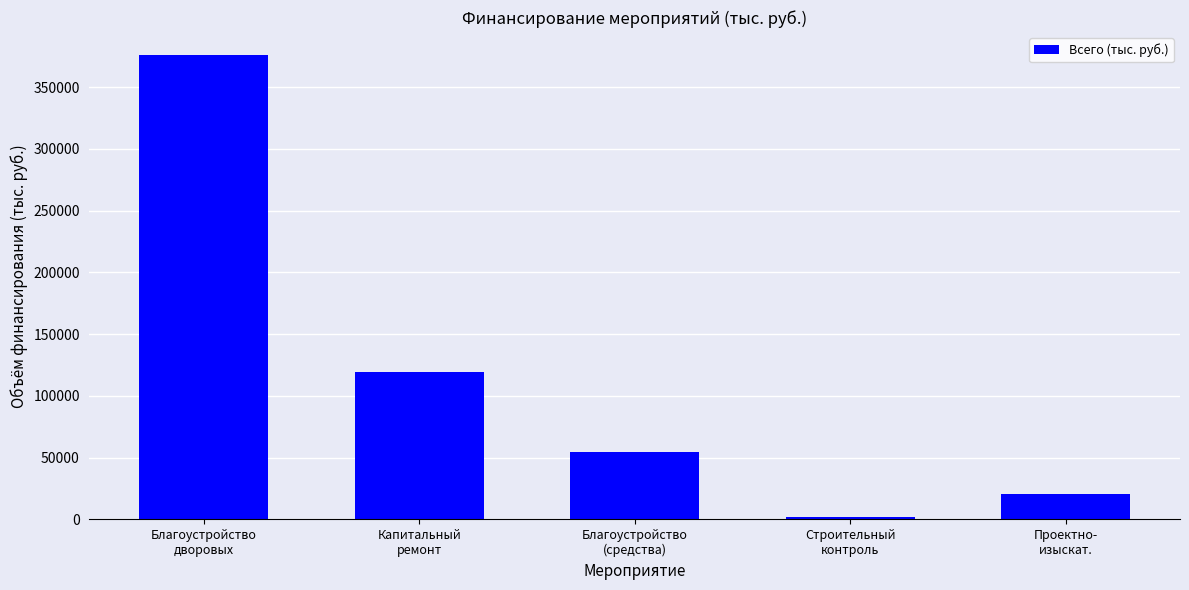

What is the minimum value shown in the chart?

2088.0